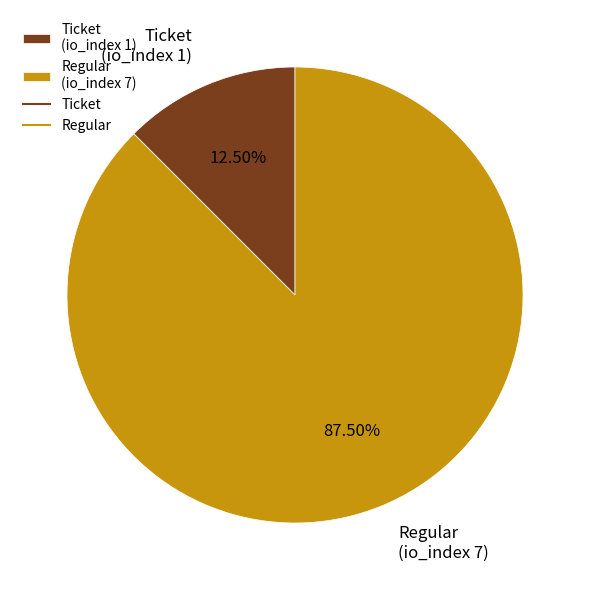

Which slice is the smallest?

Ticket